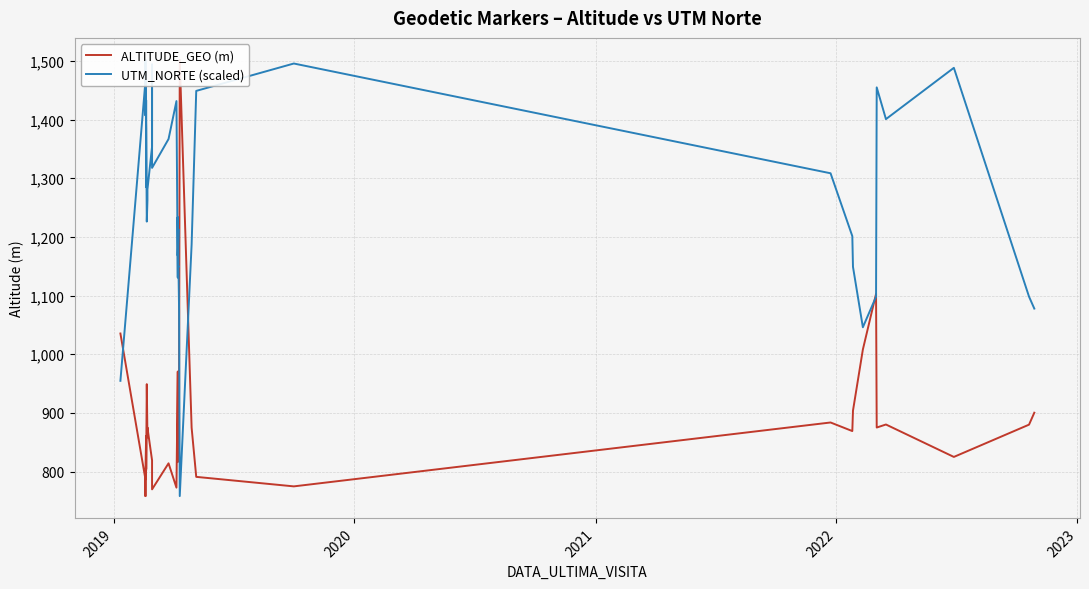

Which series has the largest total across all categories?

UTM_NORTE (scaled)